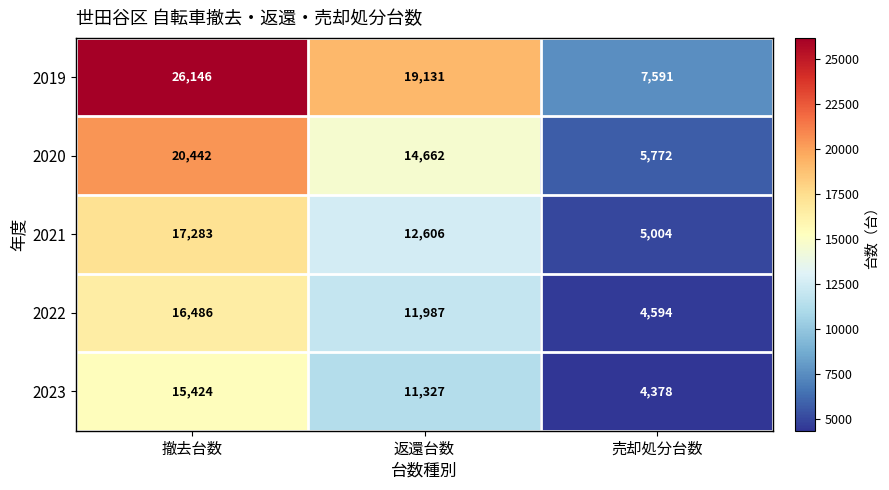

Between 撤去台数 and 返還台数, which series saw the biggest shift?

2019